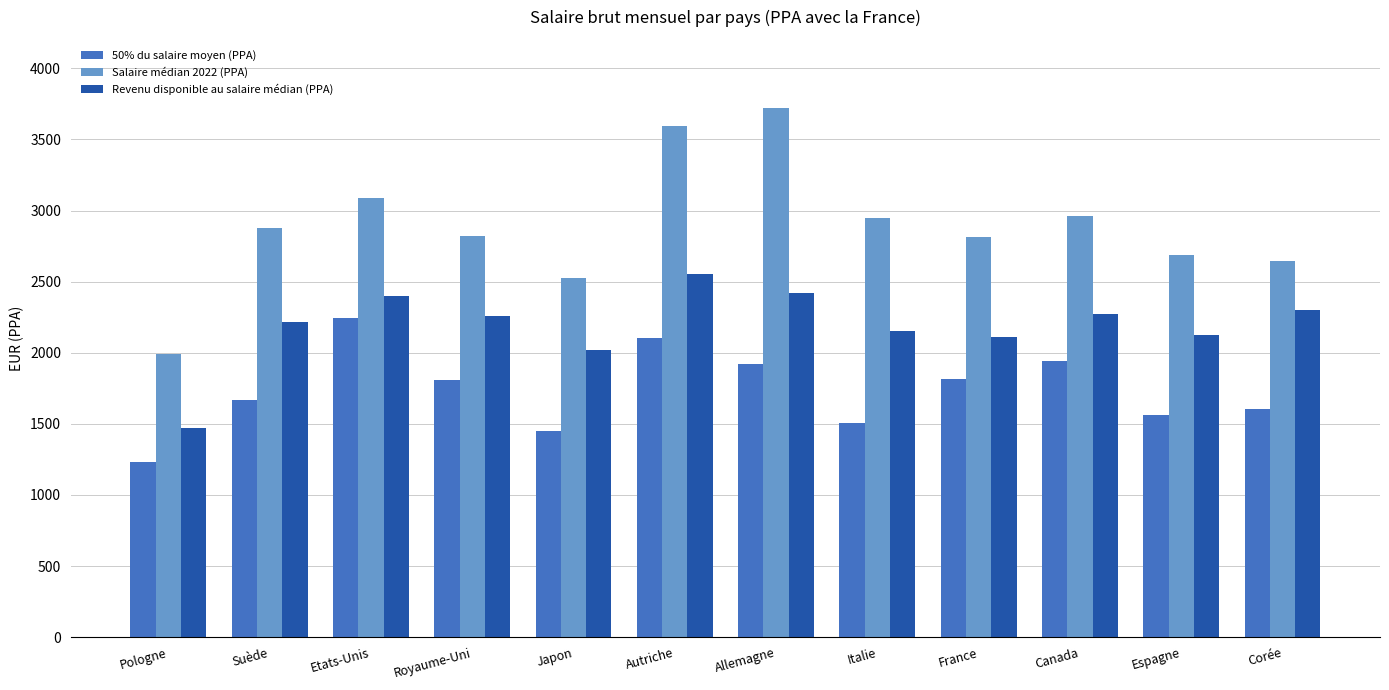

How many values in the Revenu disponible au salaire médian (PPA) series are below 2255?

6